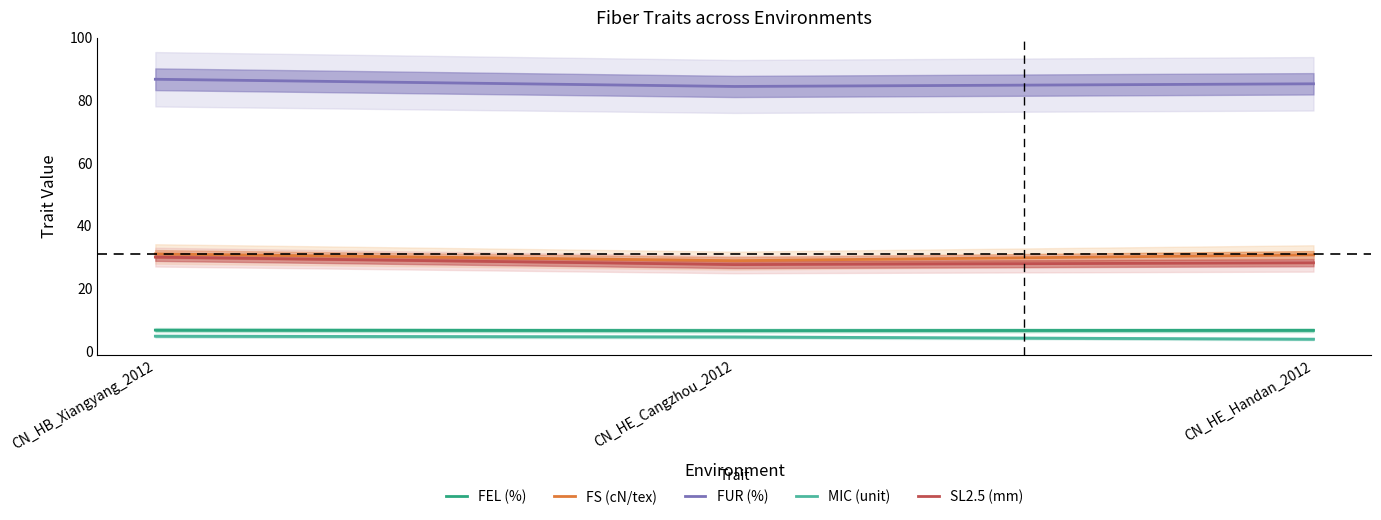

Reading left to right, what are all the values shown in this chart?

FEL (%): 6.7	6.5	6.6
FS (cN/tex): 31.0	28.9	30.7
FUR (%): 86.8	84.5	85.3
MIC (unit): 4.8	4.5	3.8
SL2.5 (mm): 30.0	27.6	28.2